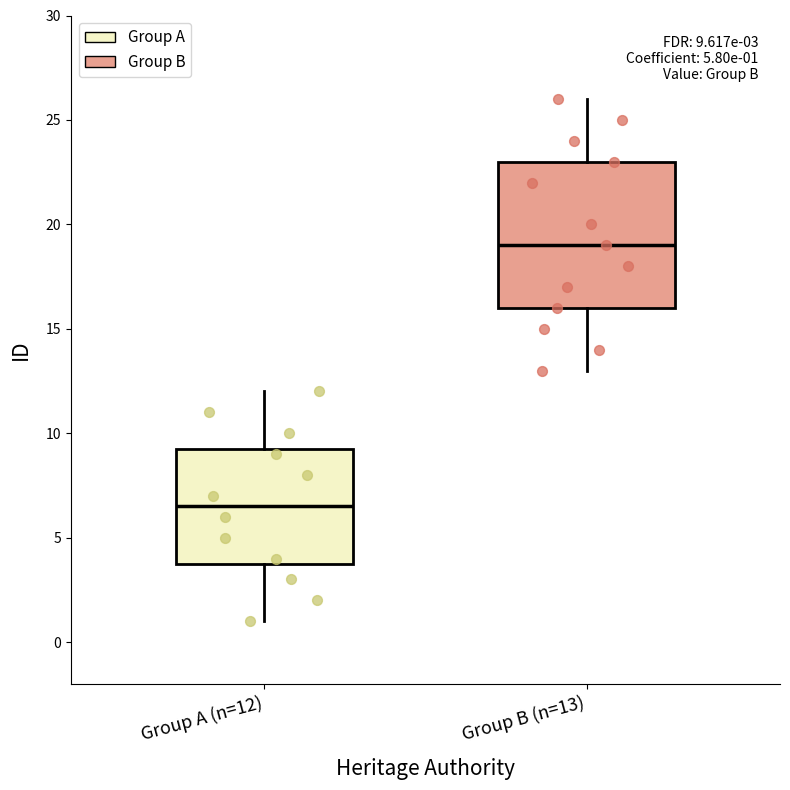

Which box is the tallest, from its lower edge to its upper edge?

Group B (n=13)